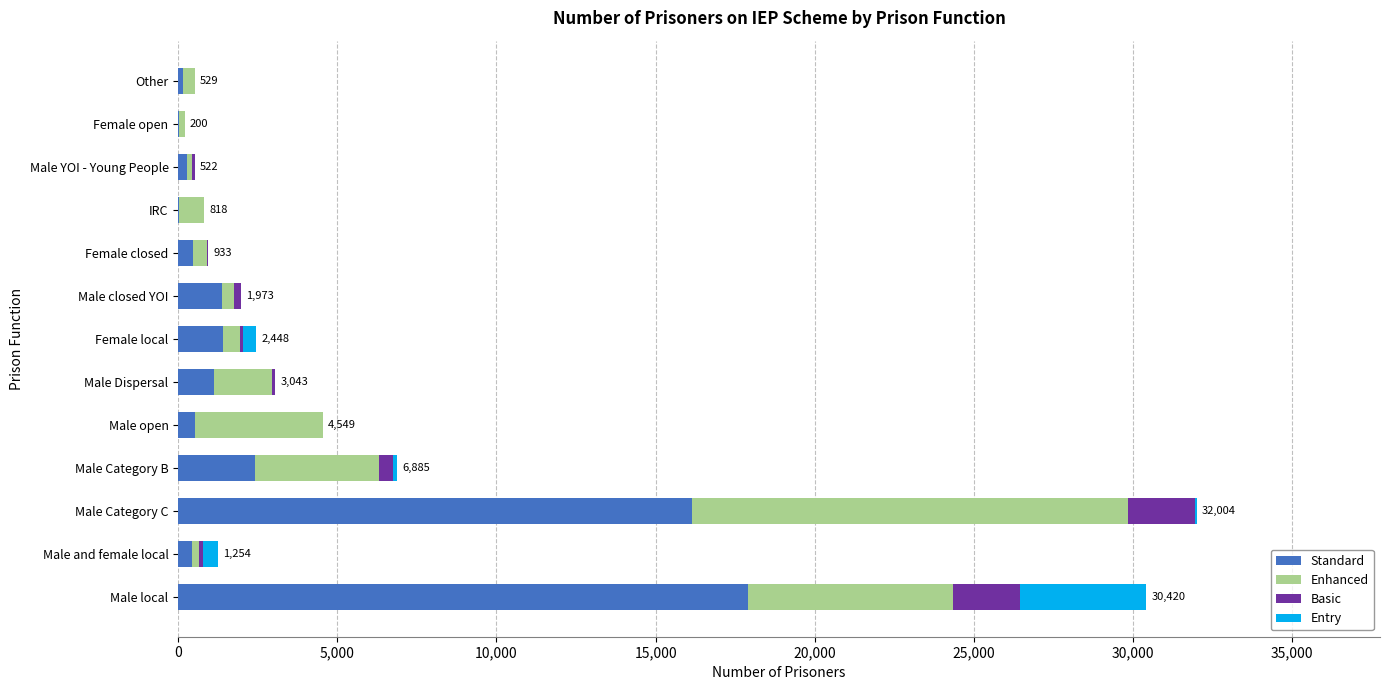

At which label does Standard reach its peak?

Male local